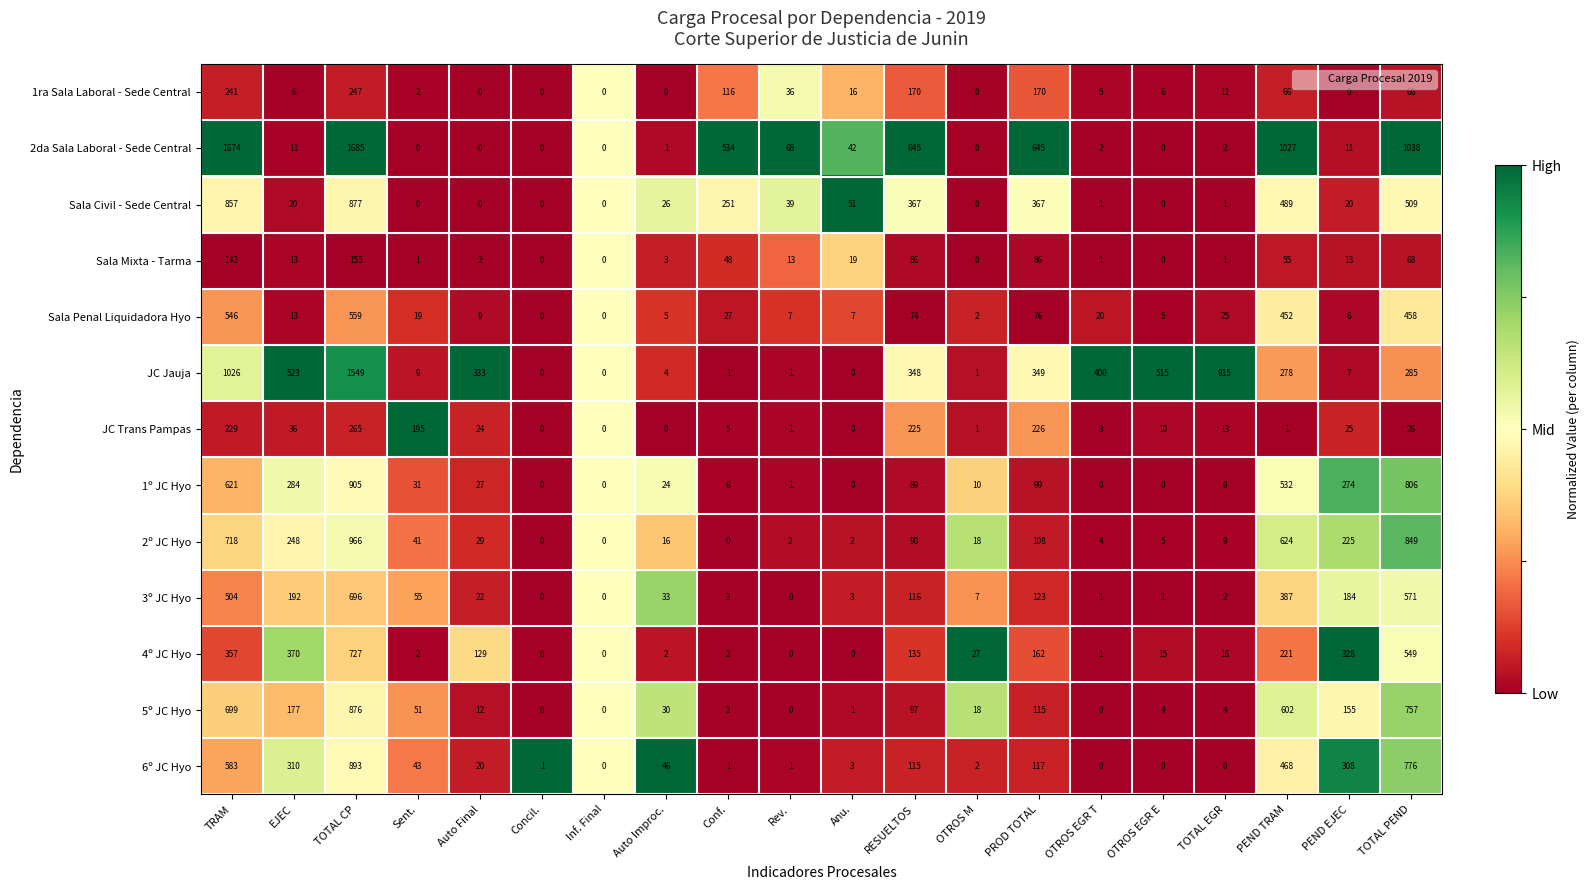

What is the total value across all series at OTROS EGR T?

438